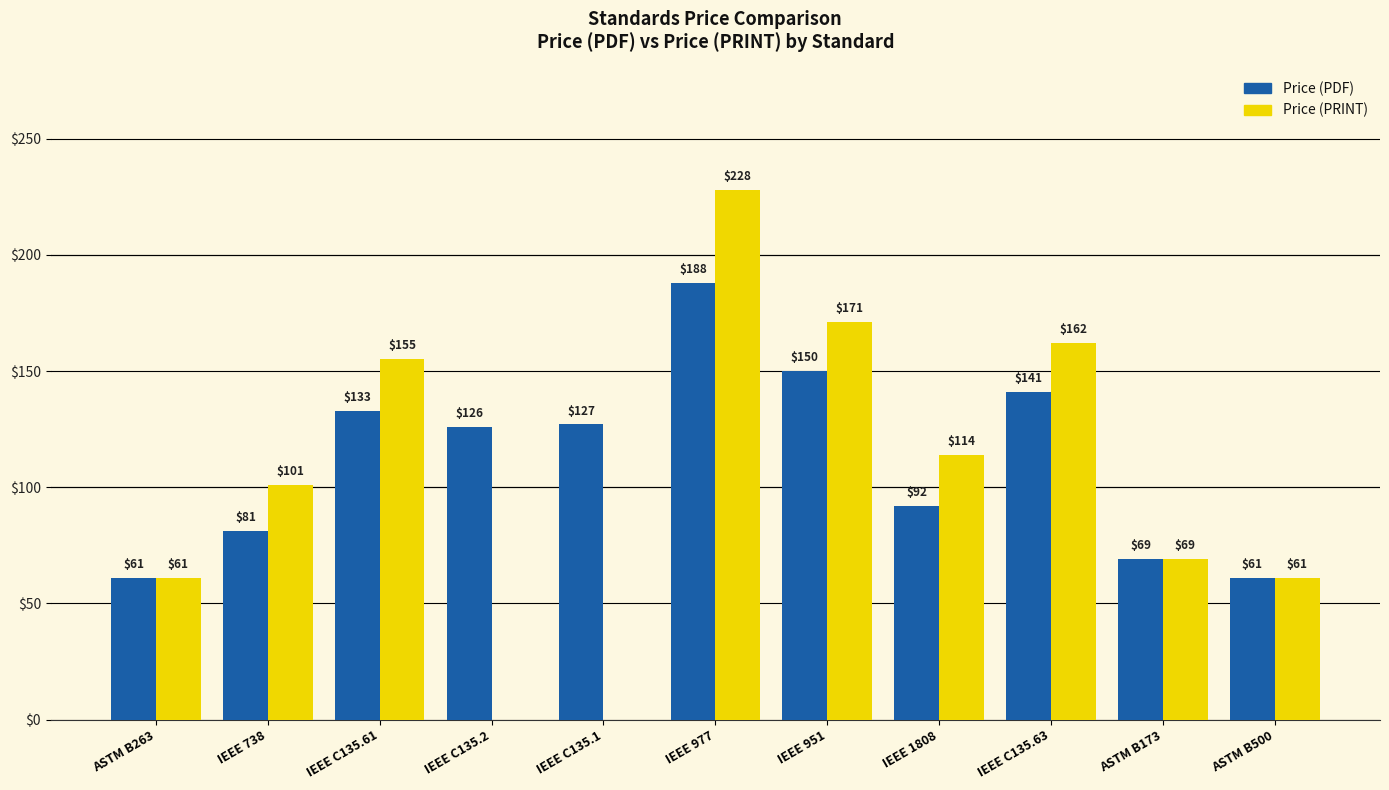

True or false: Price (PRINT) has a value of 286 at IEEE 951.

False